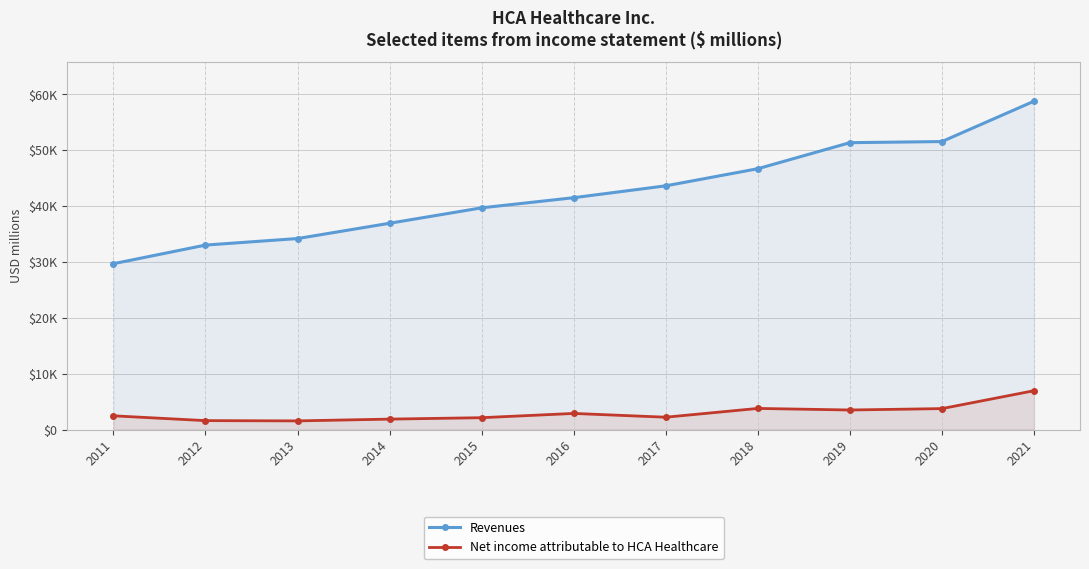

True or false: Net income attributable to HCA Healthcare and Revenues cross at least once.

False